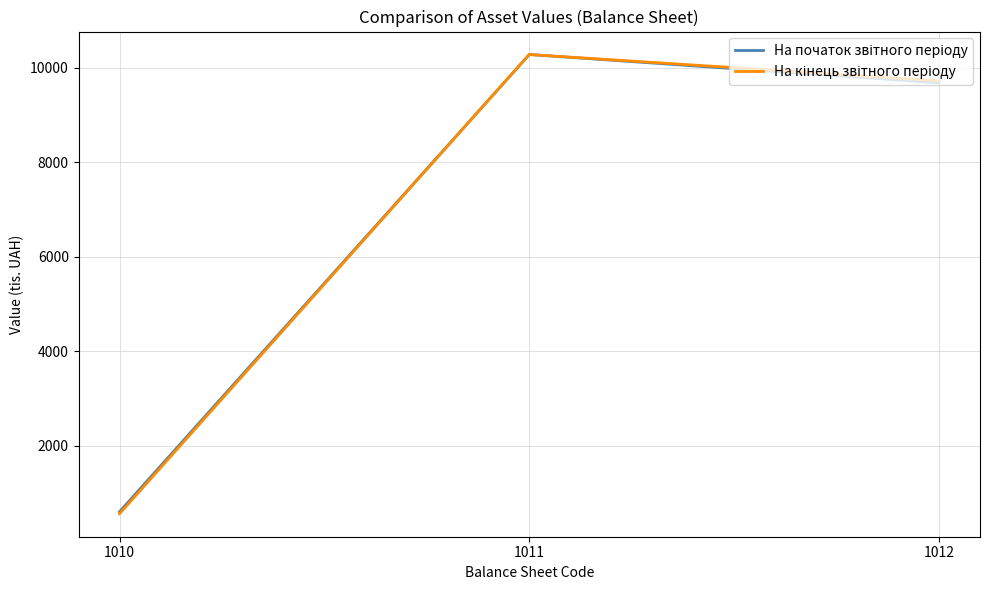

What is the minimum value shown in the chart?

556